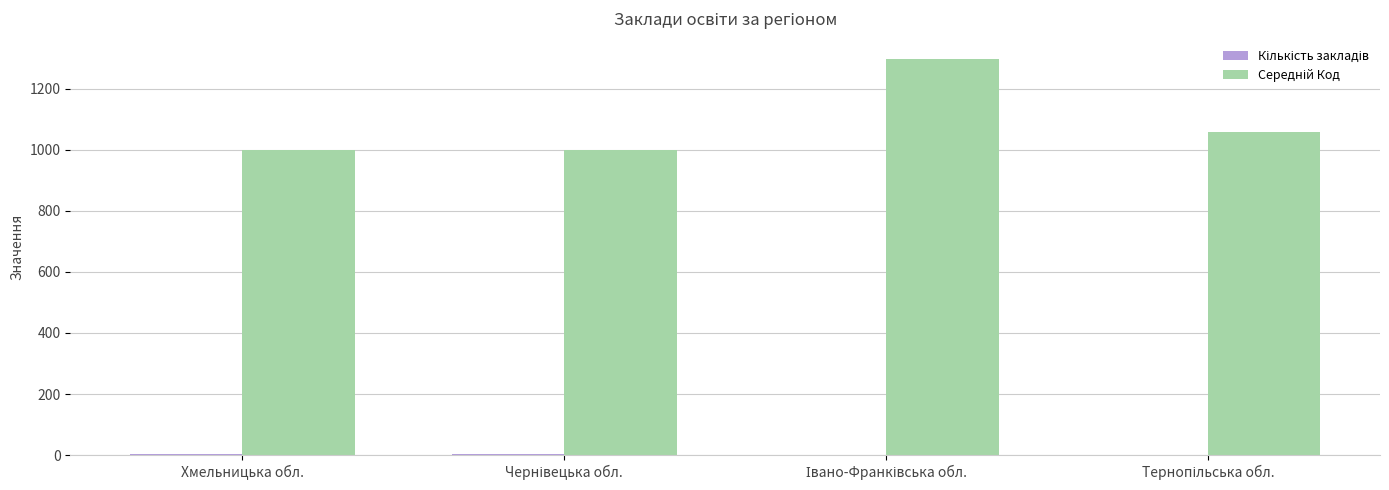

Does the chart contain stacked bars?

No